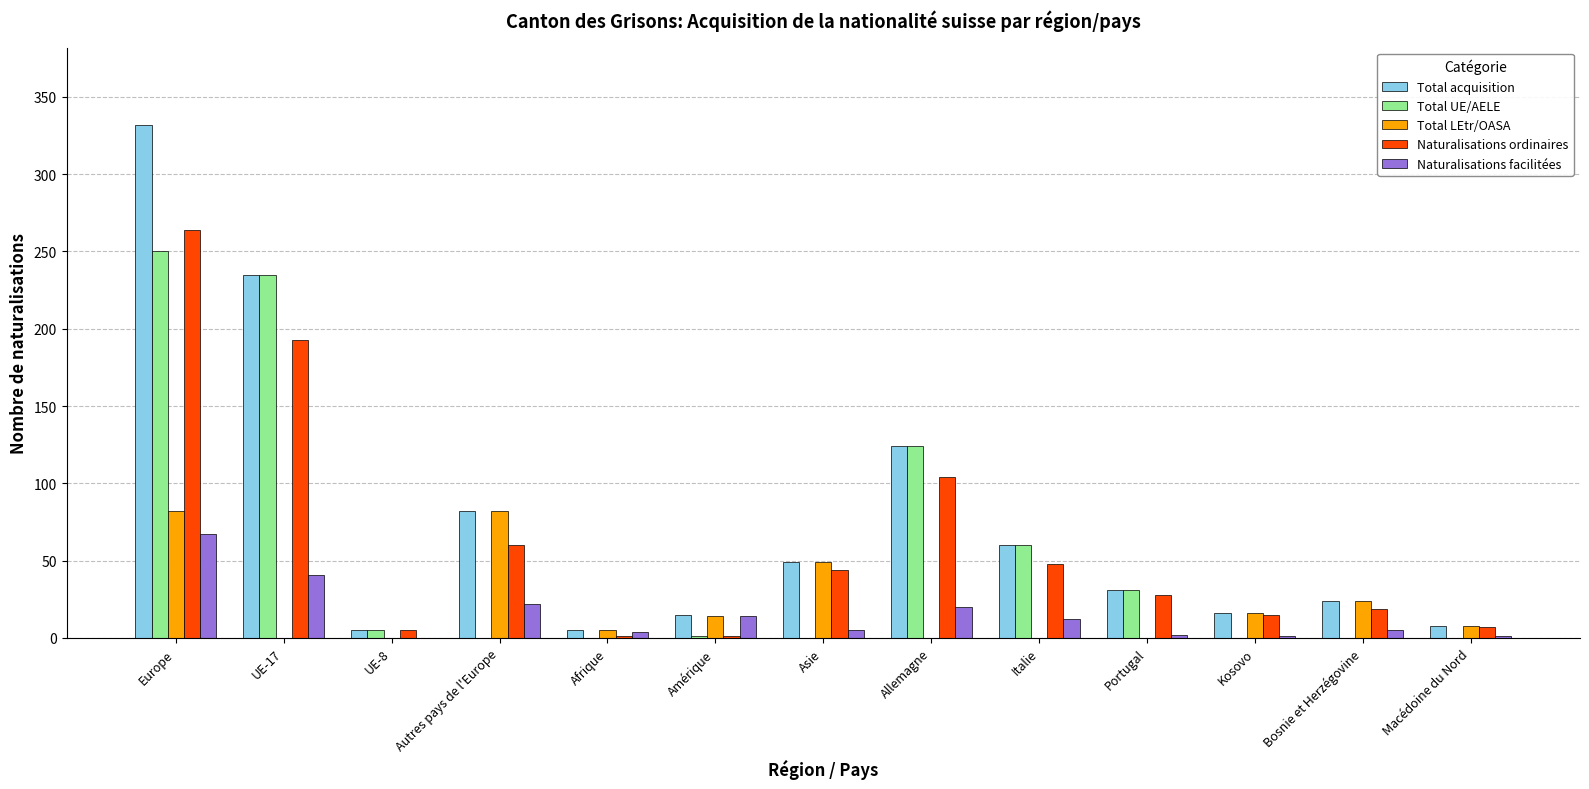

Is the value of Total UE/AELE at Italie greater than the value of Total LEtr/OASA at Autres pays de l'Europe?

No